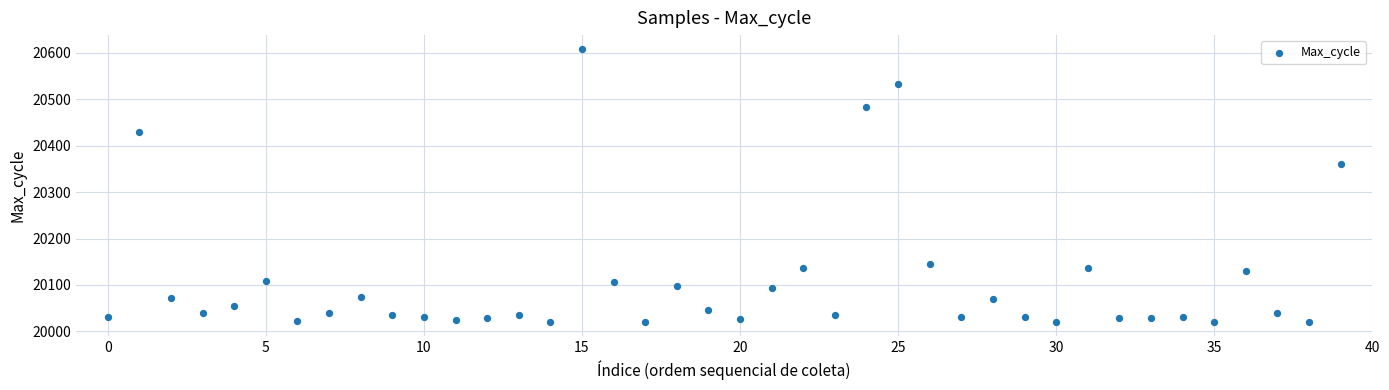

What is the range of Y values (max minus min)?

589